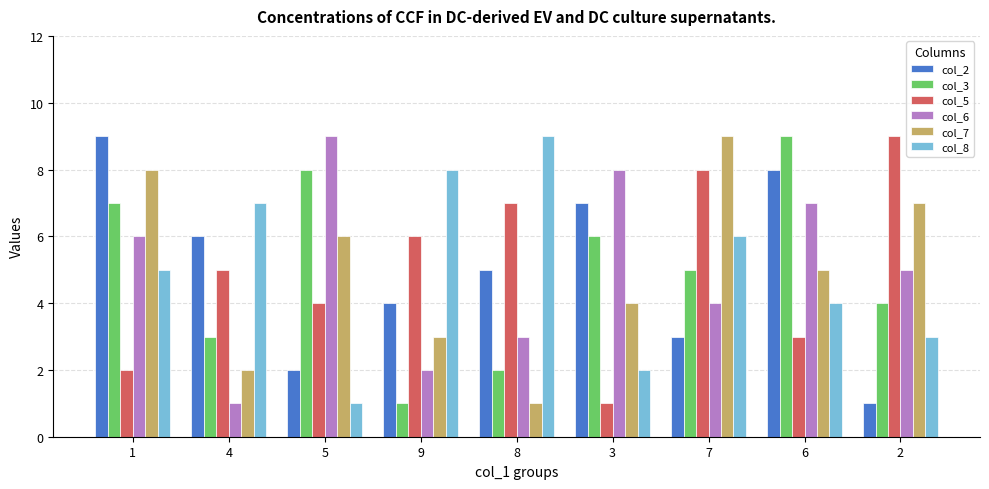

At which category is the sum across all series the highest?

1